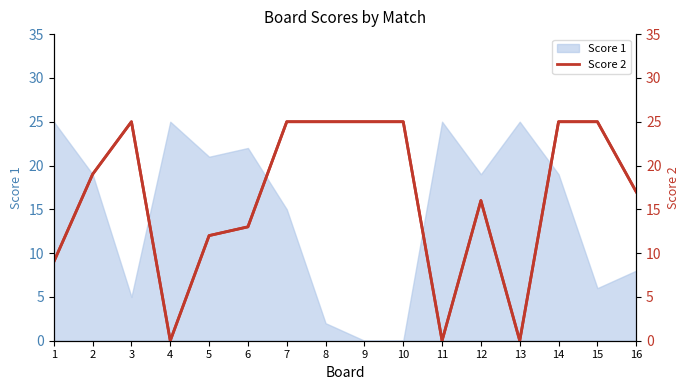

Where is the first local maximum?

3